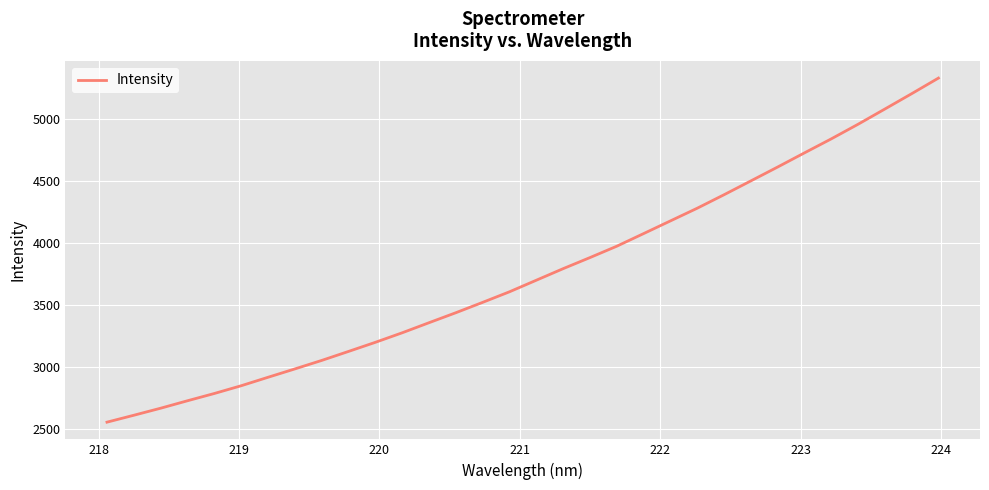

What is the greatest value displayed?

5328.7